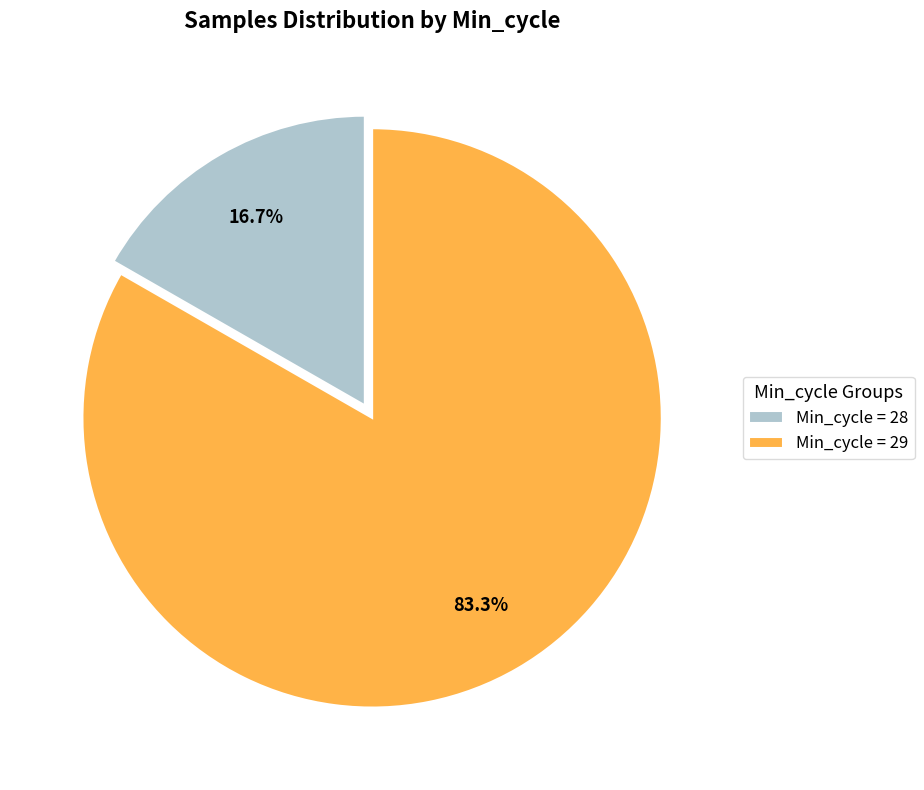

To the nearest percent, what is the average slice percentage?

50%